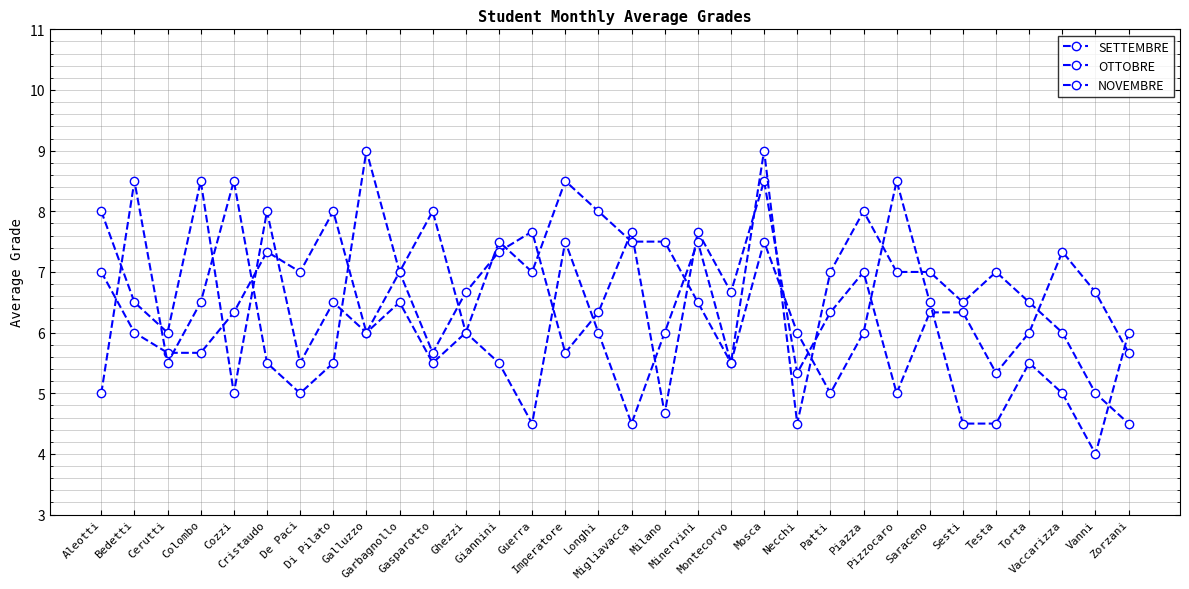

Reading left to right, transcribe all the data shown in this chart.

SETTEMBRE: 7.0	6.0	5.7	5.7	6.3	7.3	7.0	8.0	6.0	7.0	5.7	6.7	7.3	7.7	5.7	6.3	7.7	4.7	7.7	6.7	8.5	5.3	6.3	7.0	5.0	6.3	6.3	5.3	6.0	7.3	6.7	5.7
OTTOBRE: 5.0	8.5	5.5	6.5	8.5	5.5	5.0	5.5	9.0	7.0	8.0	6.0	5.5	4.5	7.5	6.0	4.5	6.0	7.5	5.5	9.0	4.5	7.0	8.0	7.0	7.0	6.5	7.0	6.5	6.0	5.0	4.5
NOVEMBRE: 8.0	6.5	6.0	8.5	5.0	8.0	5.5	6.5	6.0	6.5	5.5	6.0	7.5	7.0	8.5	8.0	7.5	7.5	6.5	5.5	7.5	6.0	5.0	6.0	8.5	6.5	4.5	4.5	5.5	5.0	4.0	6.0